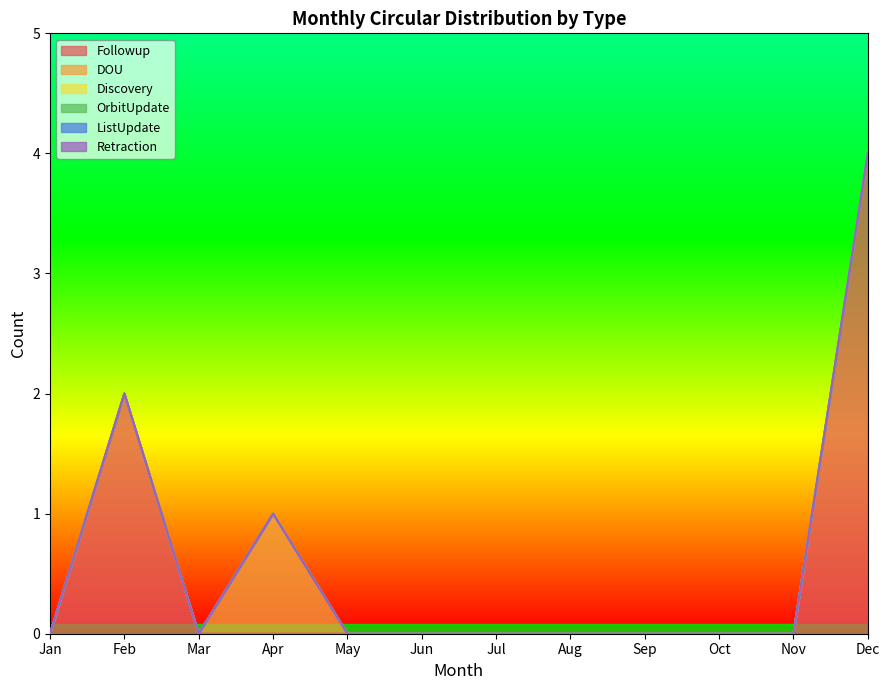

Which series changed the most between May and Jun?

Followup